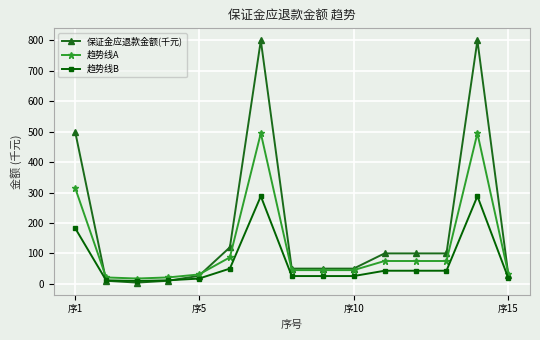

What is the value of the 保证金应退款金额(千元) point at the 1st from the left?

500.0